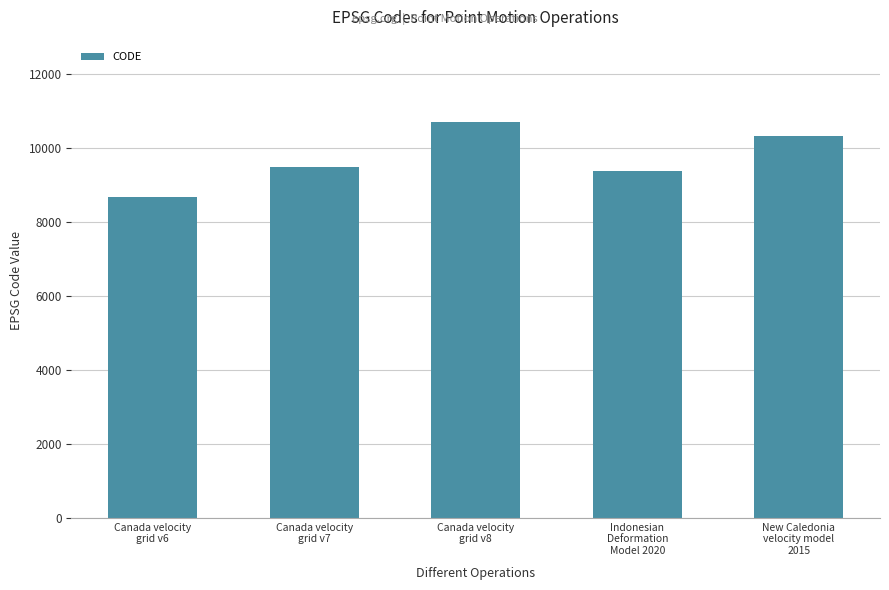

The value at Indonesian
Deformation
Model 2020 is 9375. True or false?

True